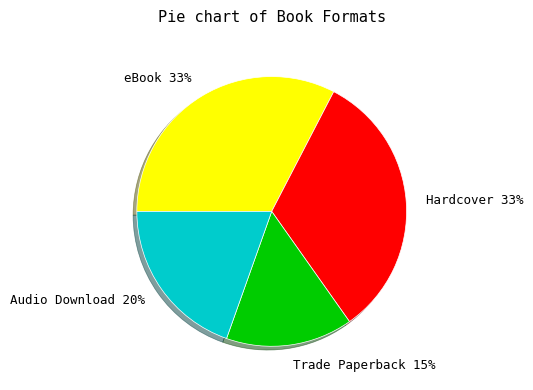

Combined, do Trade Paperback and Hardcover account for over 50%?

No